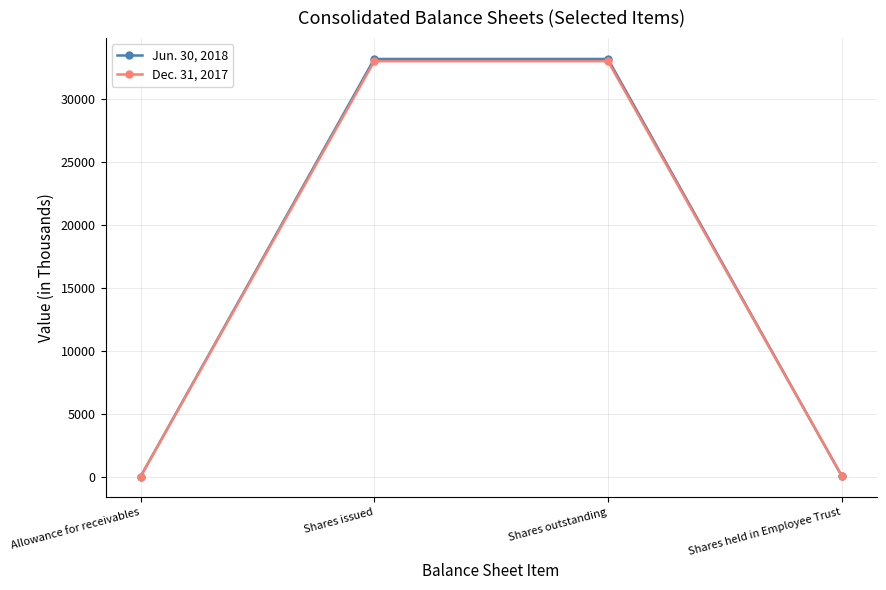

What position from the left is Shares outstanding?

3